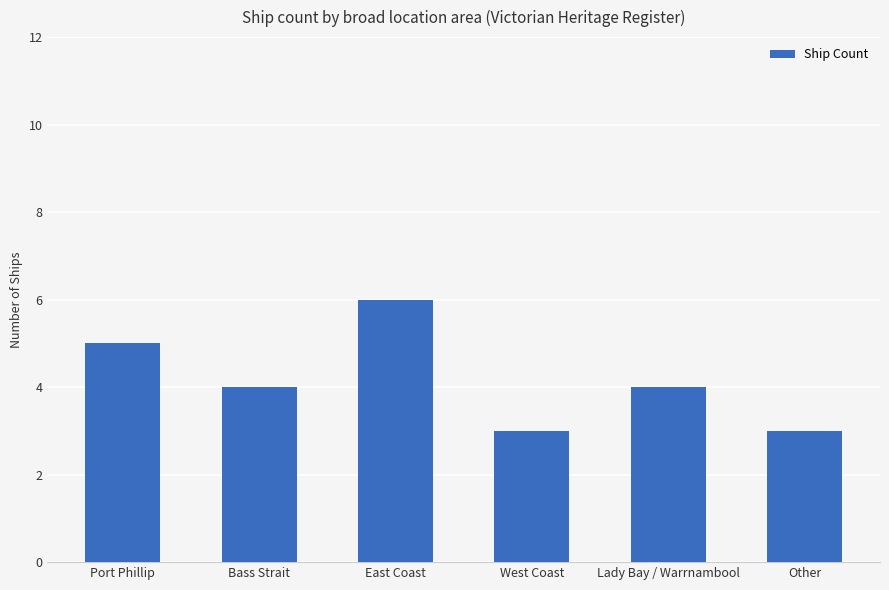

What is the value of the 4th bar from the left?

3